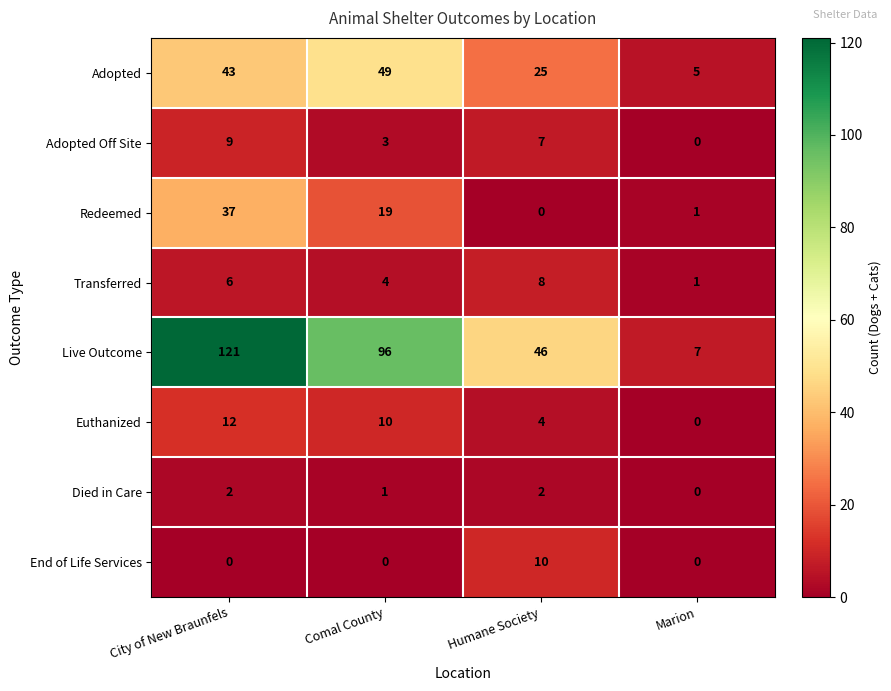

The Redeemed series shows 66 at City of New Braunfels. True or false?

False